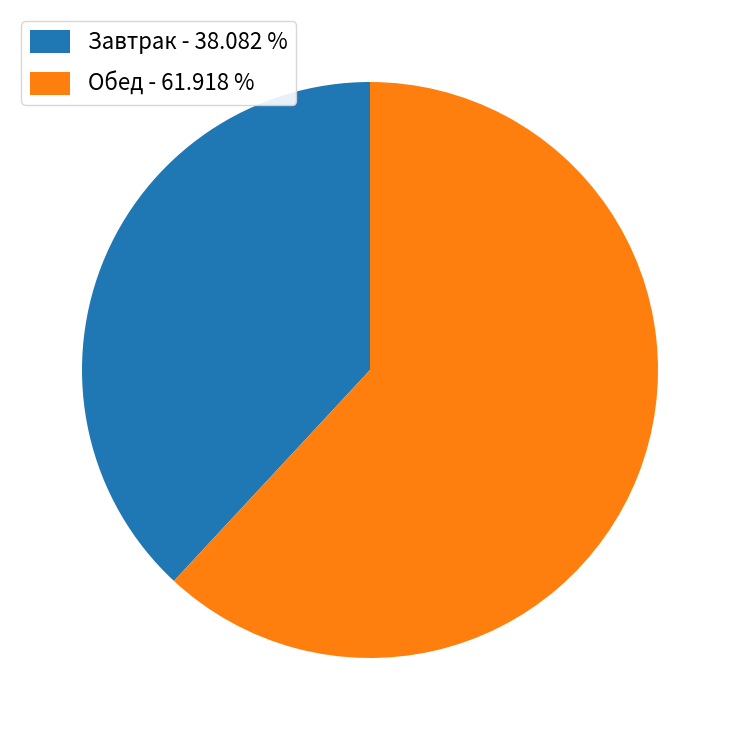

What is the largest slice in the pie chart?

Обед